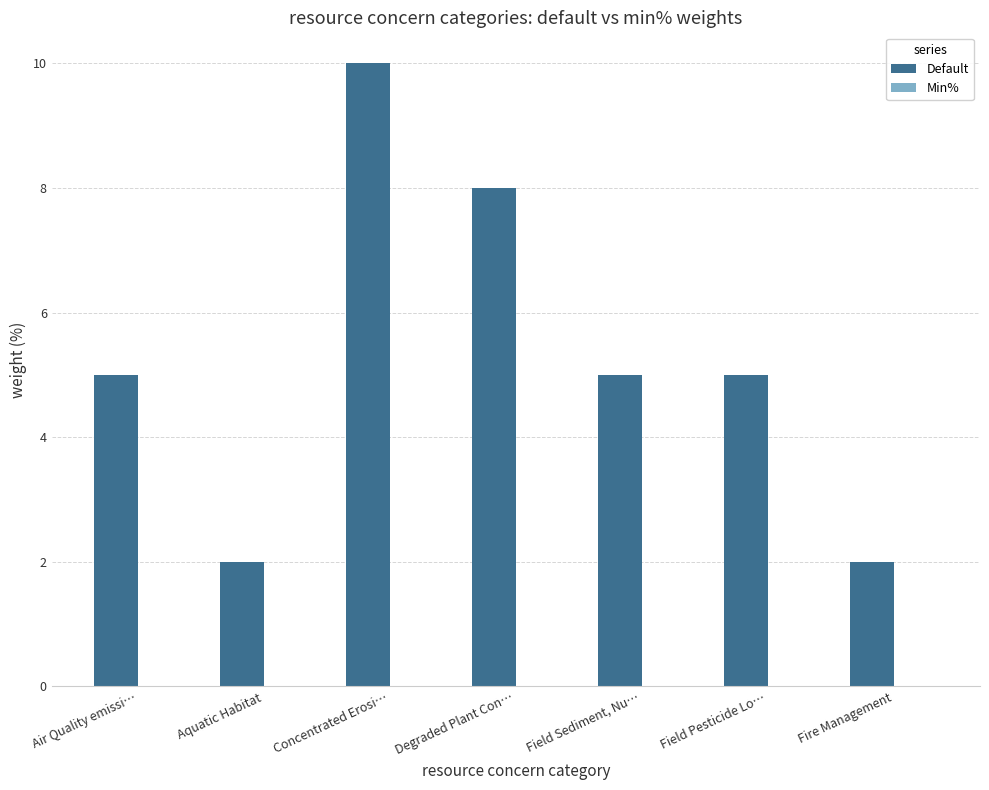

What is the label of the 5th bar from the left?

Field Sediment, Nu…